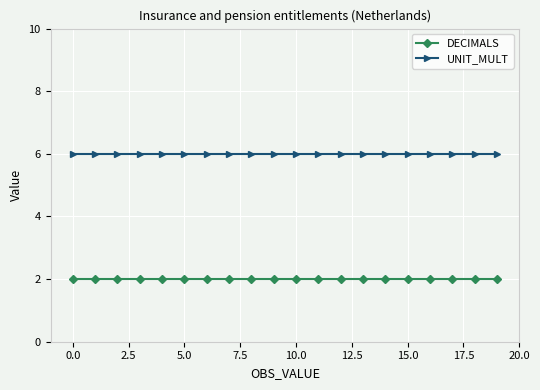

At how many categories does at least one series exceed 3?

20